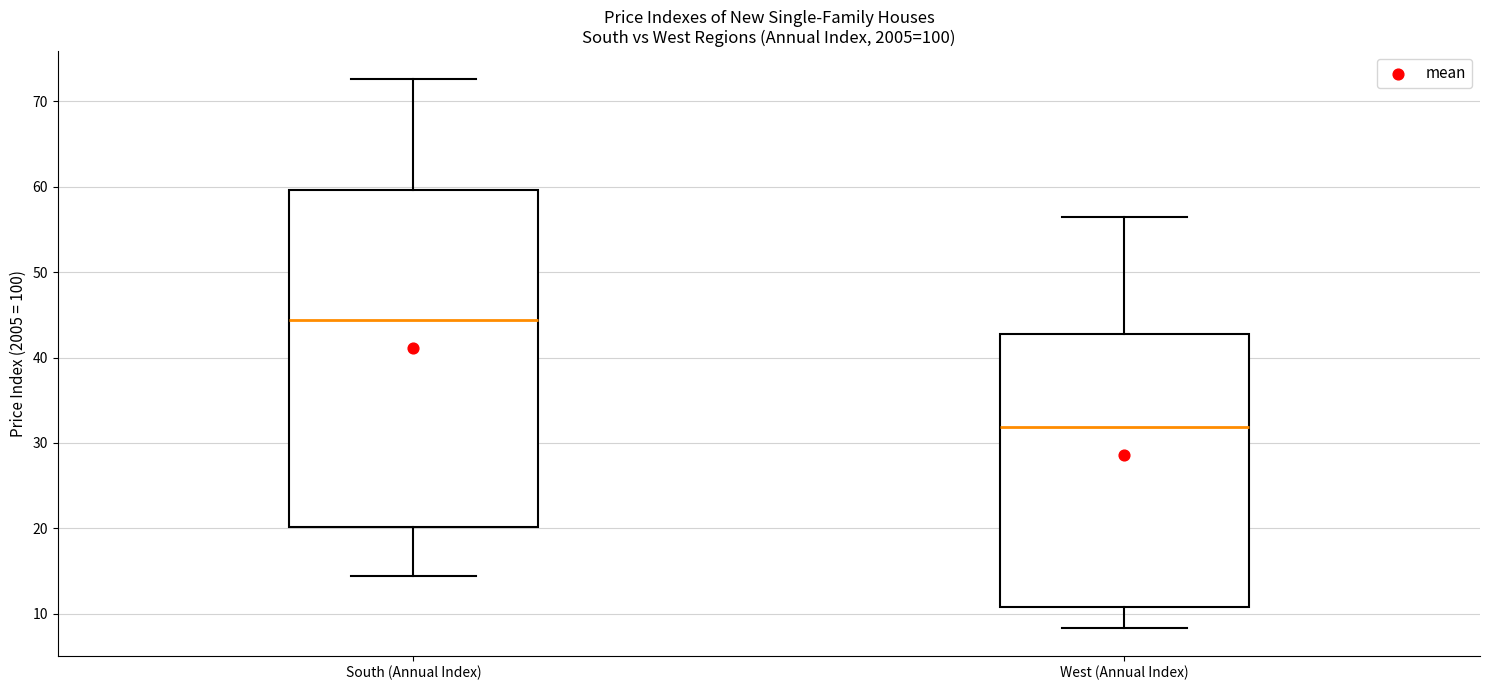

Which box's median line is the lowest?

West (Annual Index)